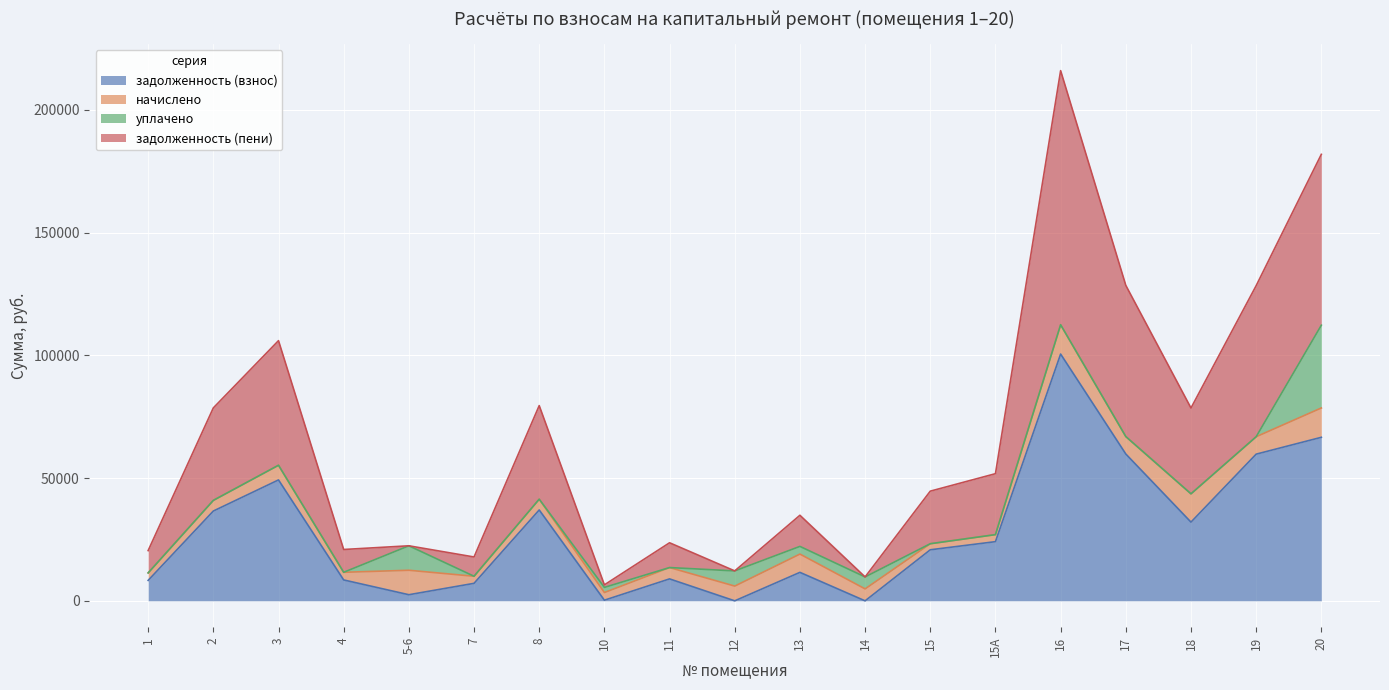

What value does the задолженность (взнос) series have at 10?

260.4